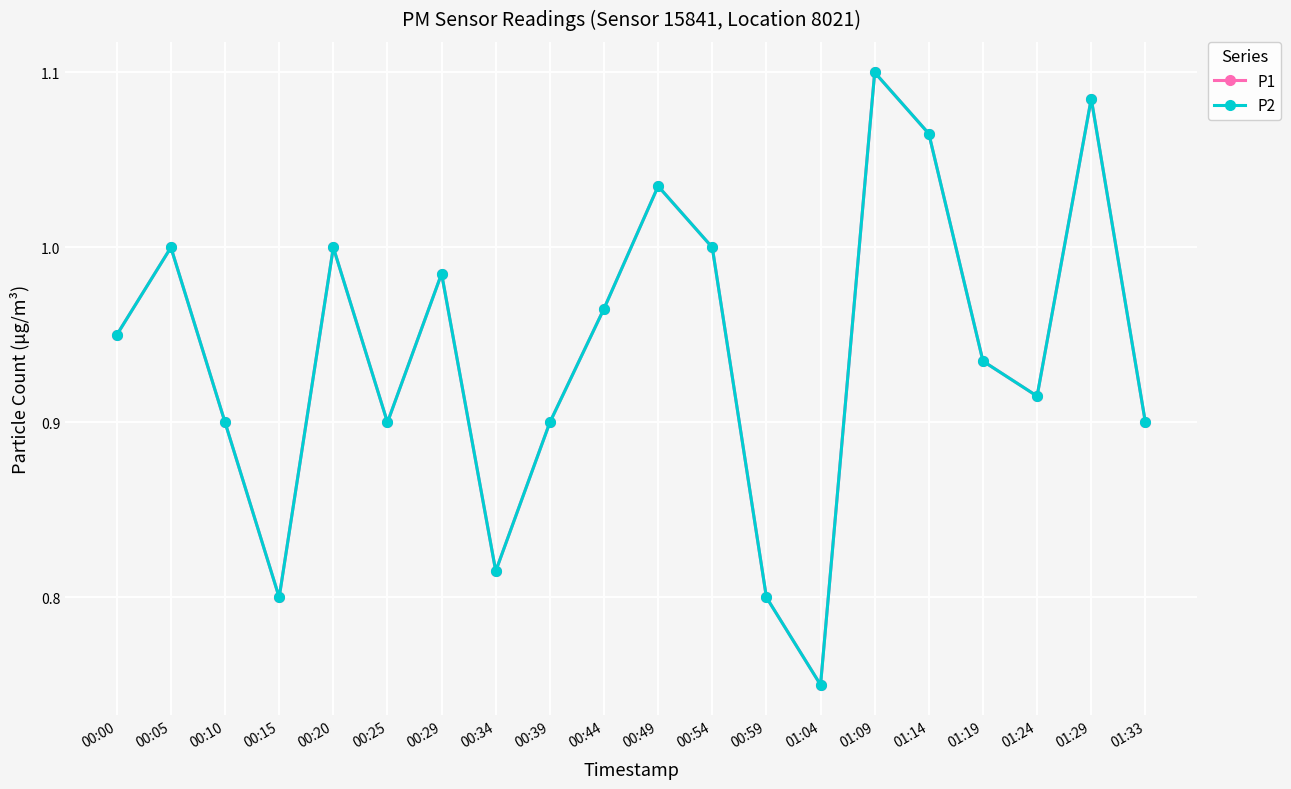

What is the approximate value of P2 at 00:59?

0.8